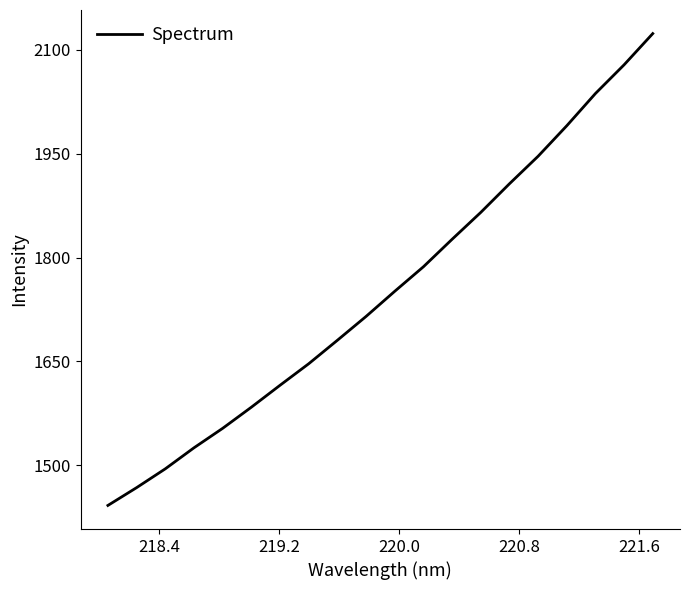

What is the minimum value shown in the chart?

1441.8